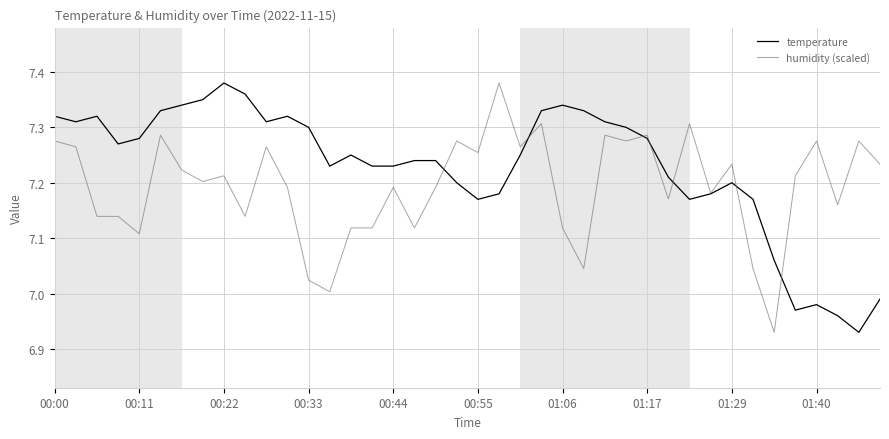

Rank the series by their average value, from lowest to highest.

humidity (scaled), temperature